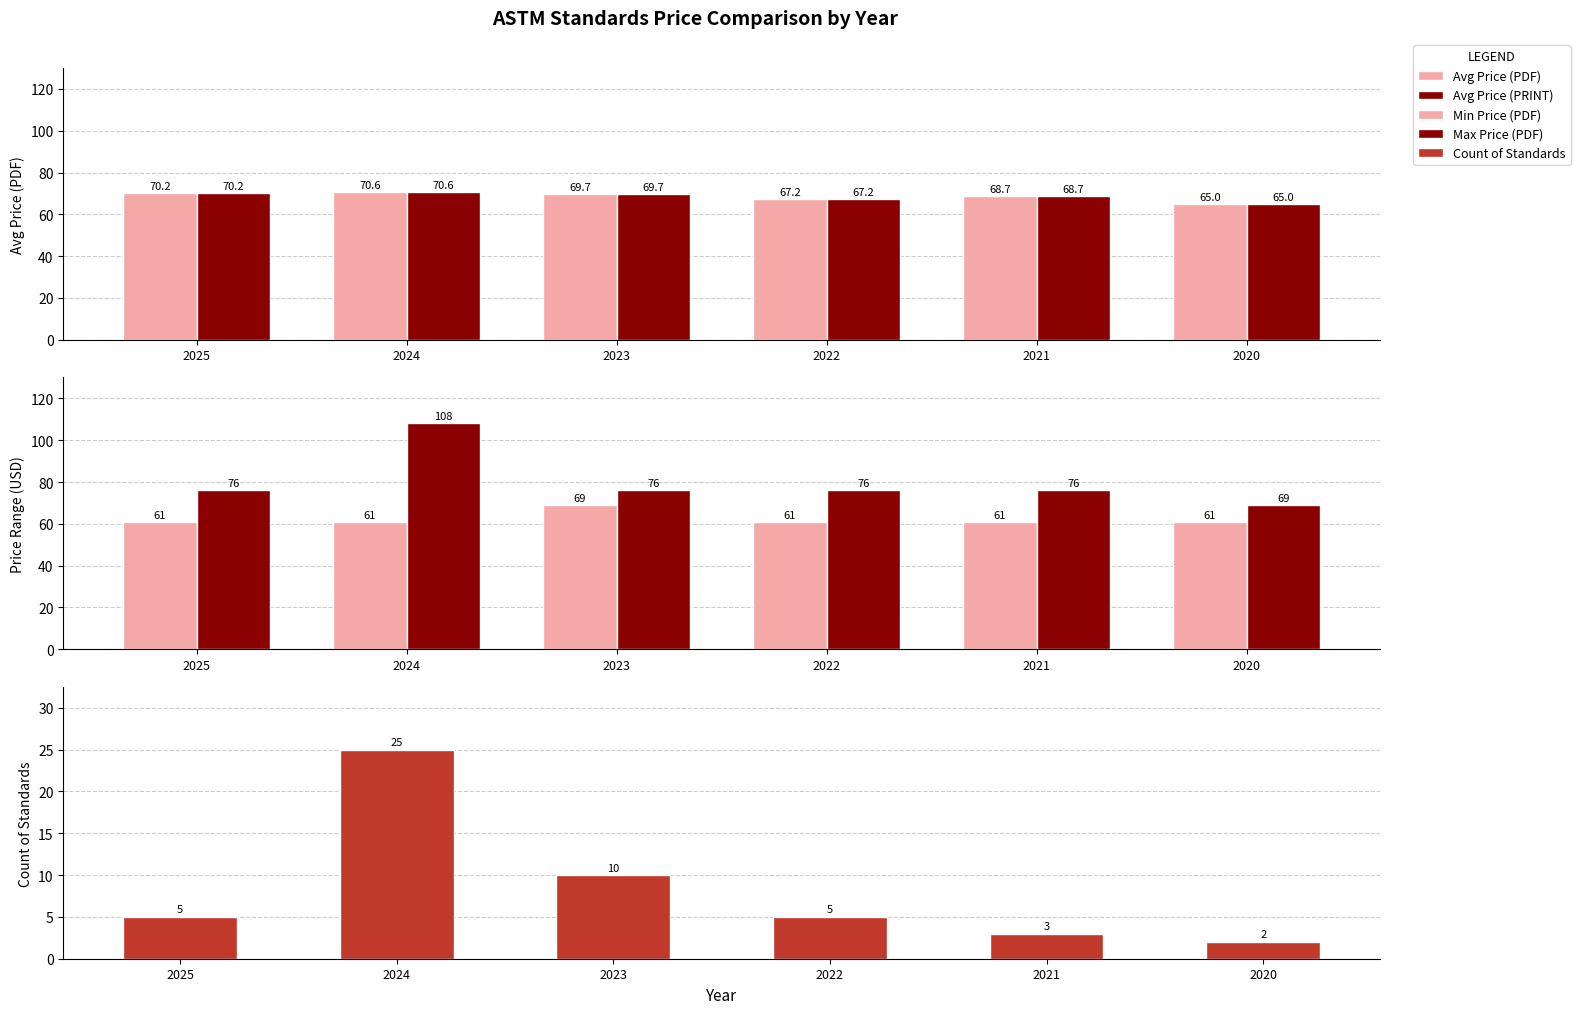

At which label does Min Price (PDF) reach its peak?

2023